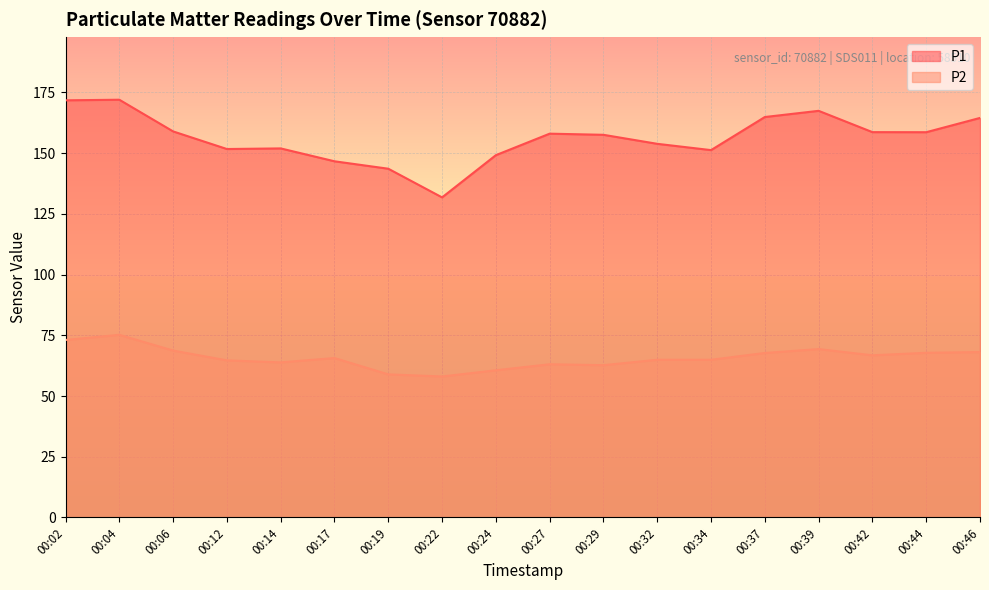

True or false: P2 and P1 intersect in this chart.

False